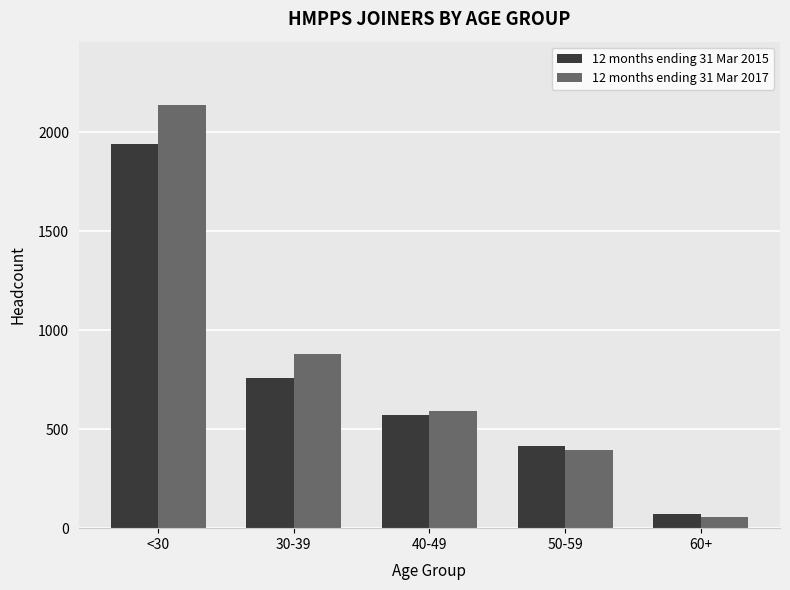

How many groups of bars are there?

5